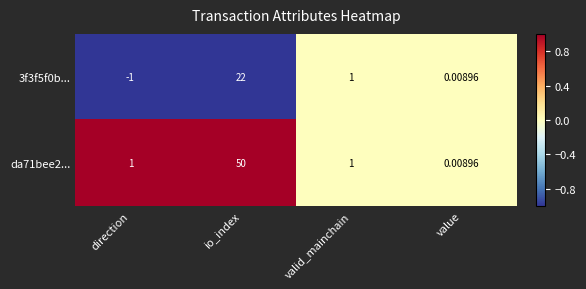

Rank the categories by 3f3f5f0b... value from lowest to highest.

direction, value, valid_mainchain, io_index